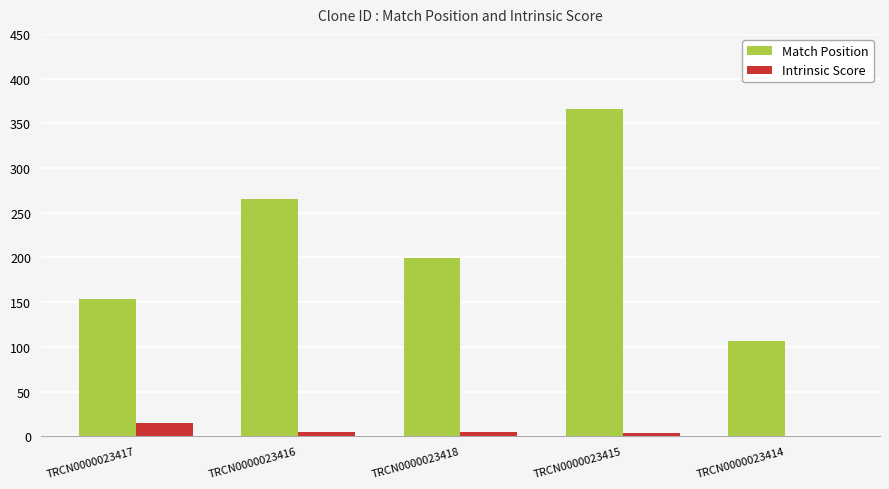

How many positive values does the Intrinsic Score series have?

4